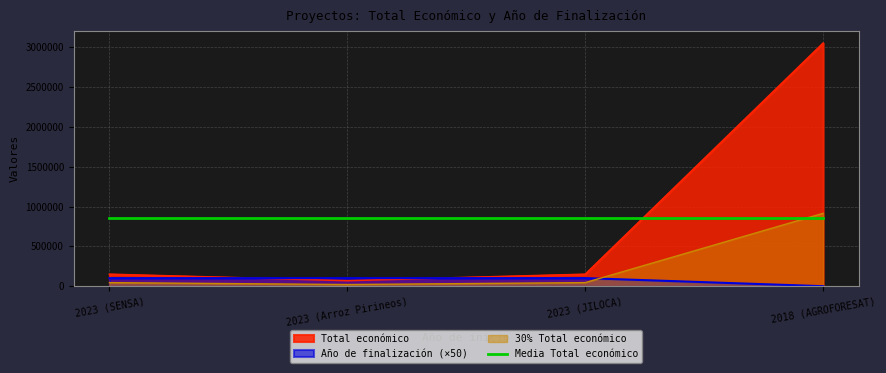

What is the value of the Año de finalización point at the 1st from the left?

101300.0